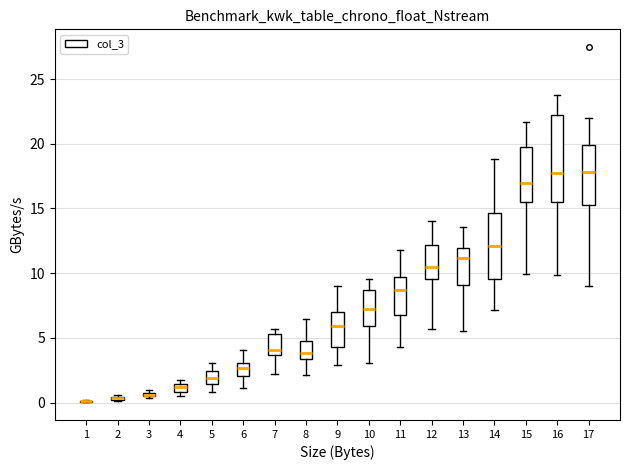

Comparing the boxes themselves (not the whiskers), which one is the tallest?

16